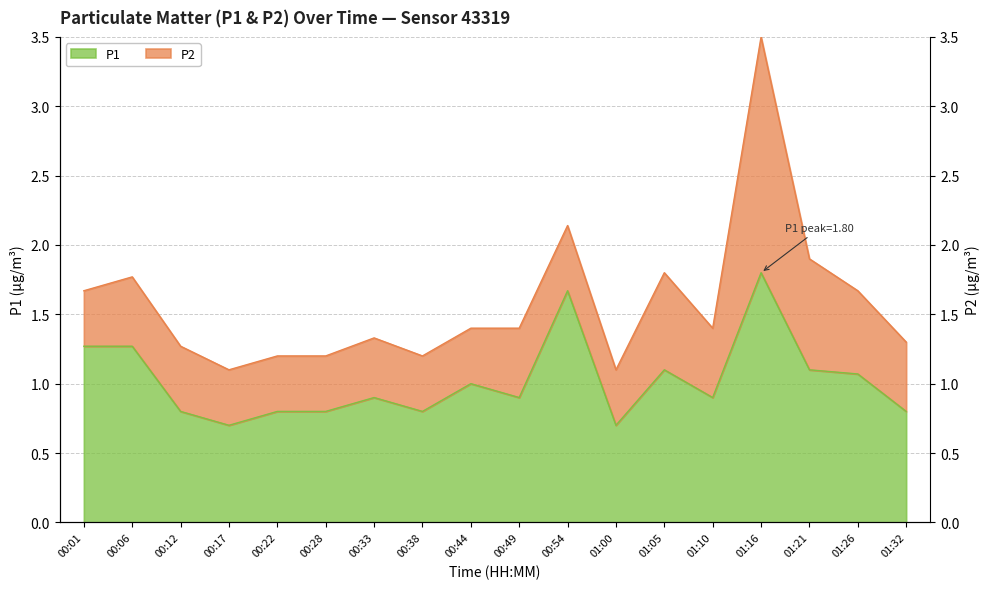

At which category does the chart reach its peak across all series?

01:16